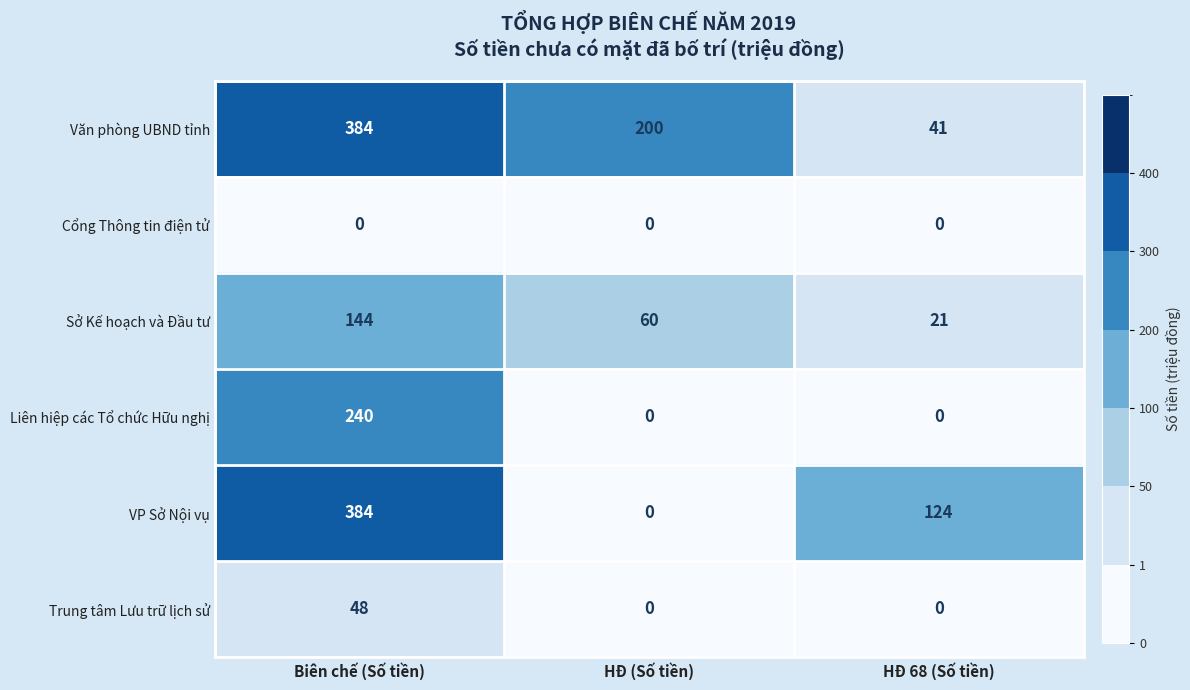

At which category does the chart reach its peak across all series?

Biên chế (Số tiền)